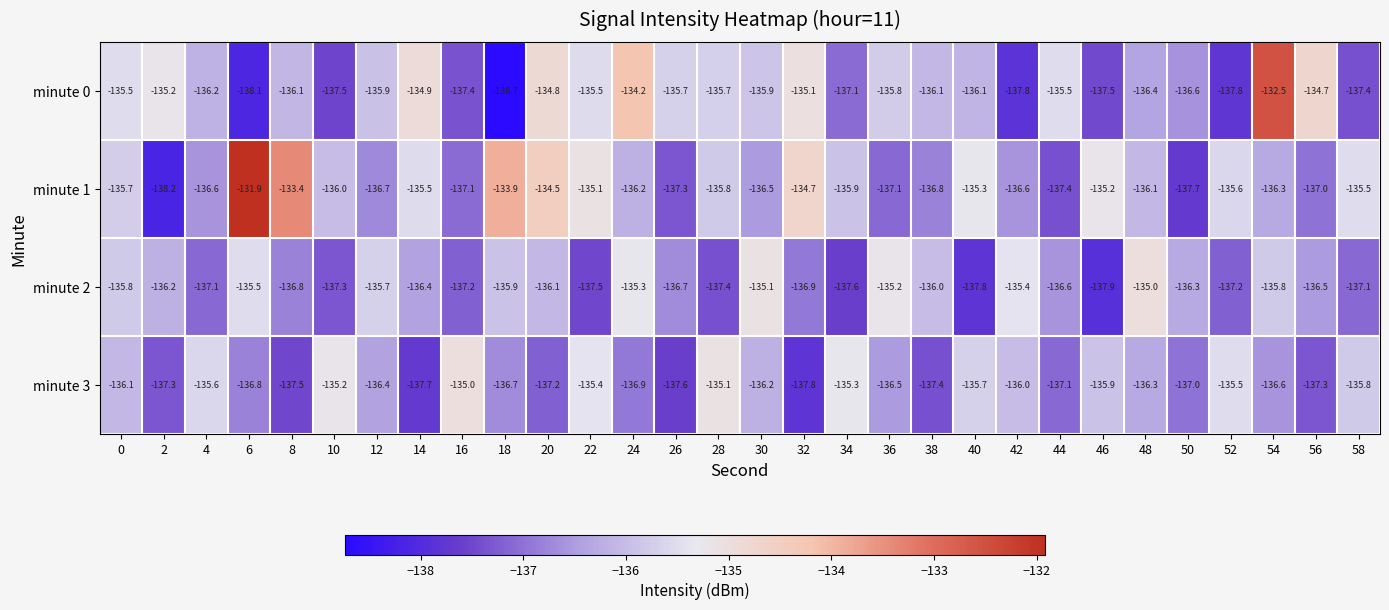

Rank the series at 58 from lowest to highest value.

minute 0, minute 2, minute 3, minute 1